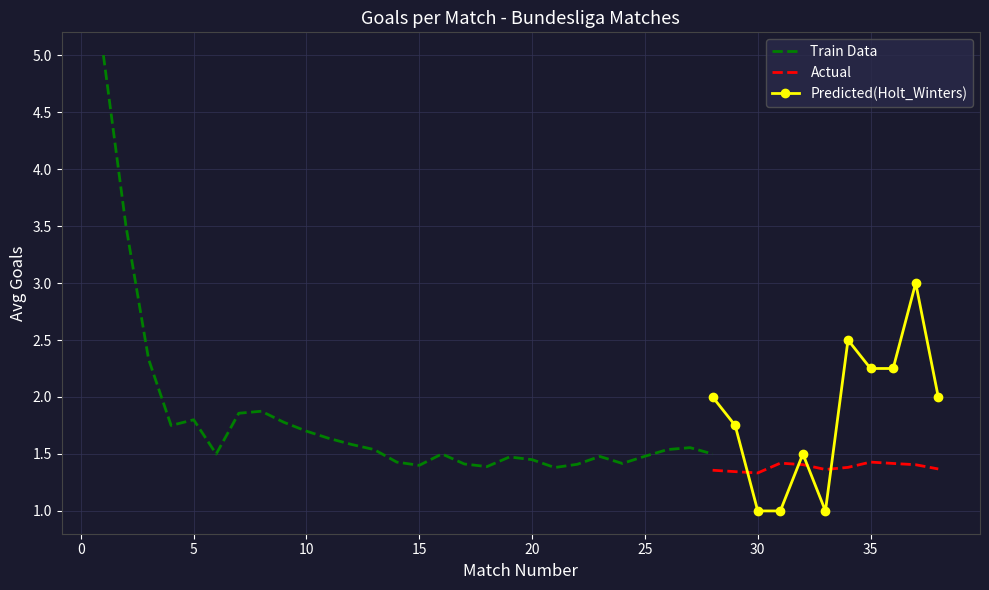

What is the sum of all Actual values?

15.2